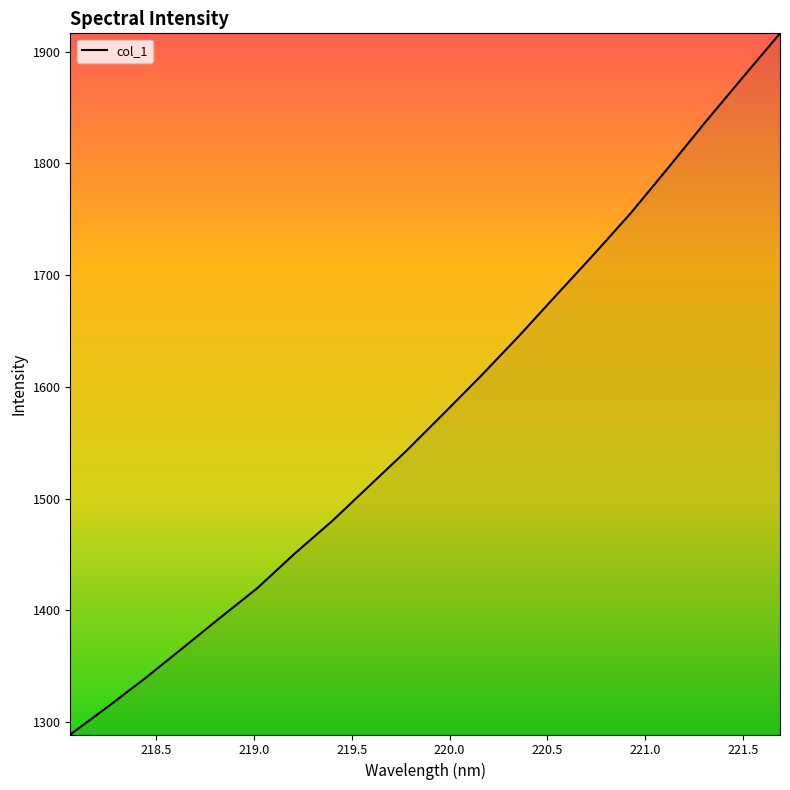

What is the sum of all values?

31518.4